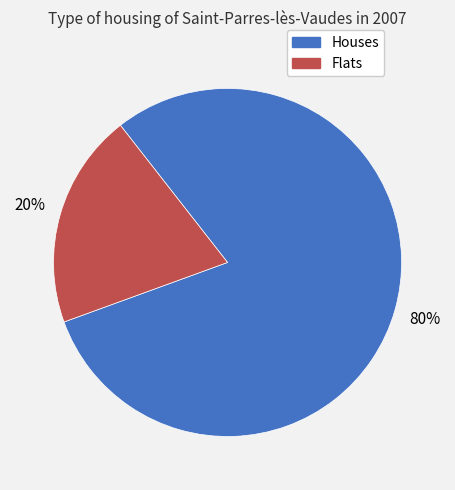

Count the number of slices in the pie.

2